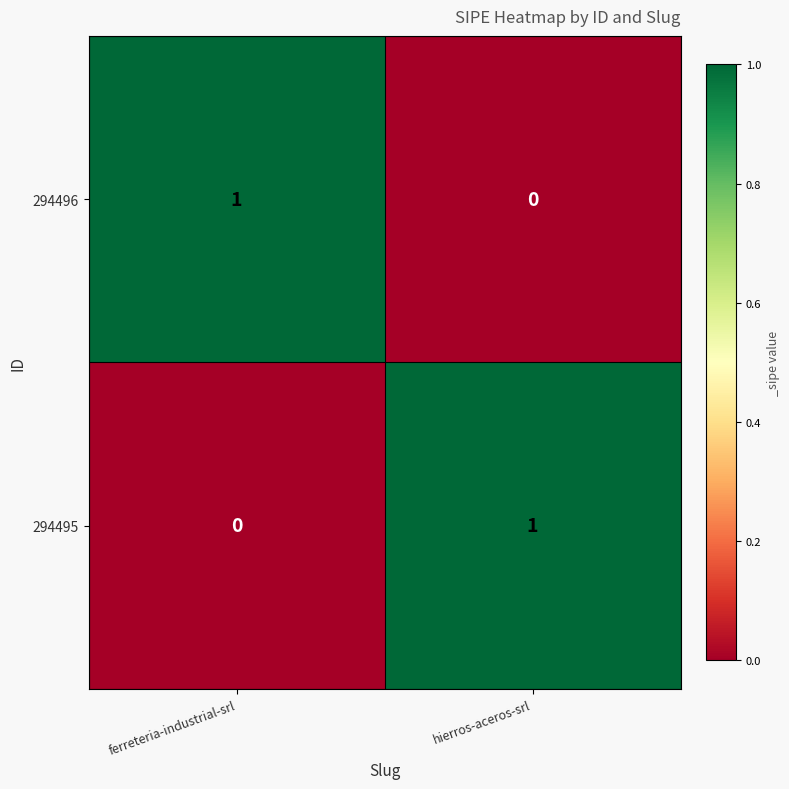

Where is 294495 nearest to the value 0?

ferreteria-industrial-srl